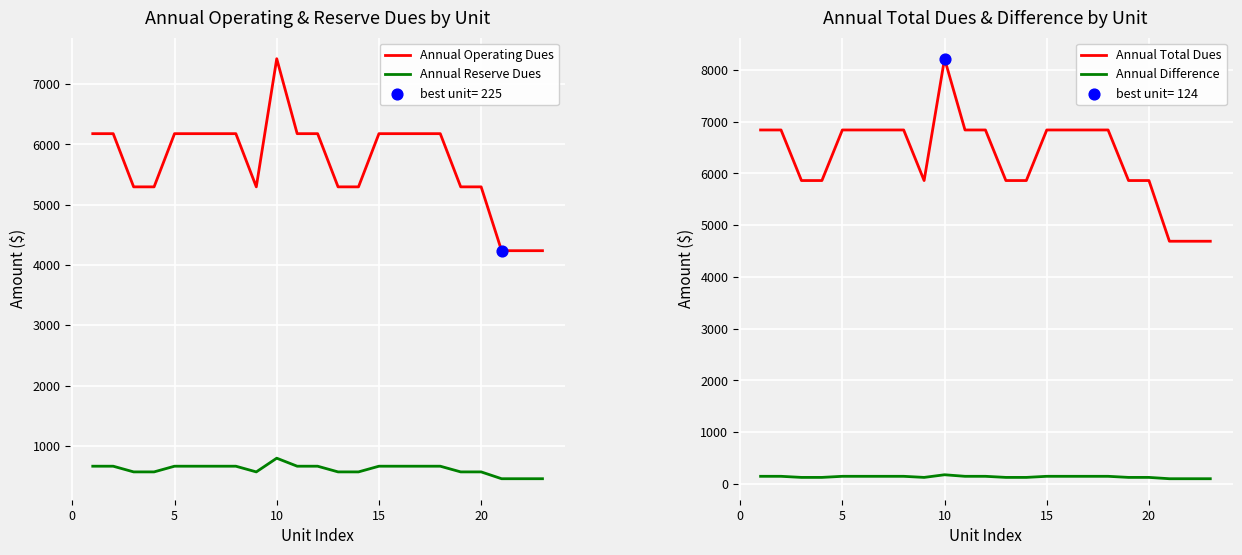

Which series has the widest spread of Y values?

Annual Total Dues